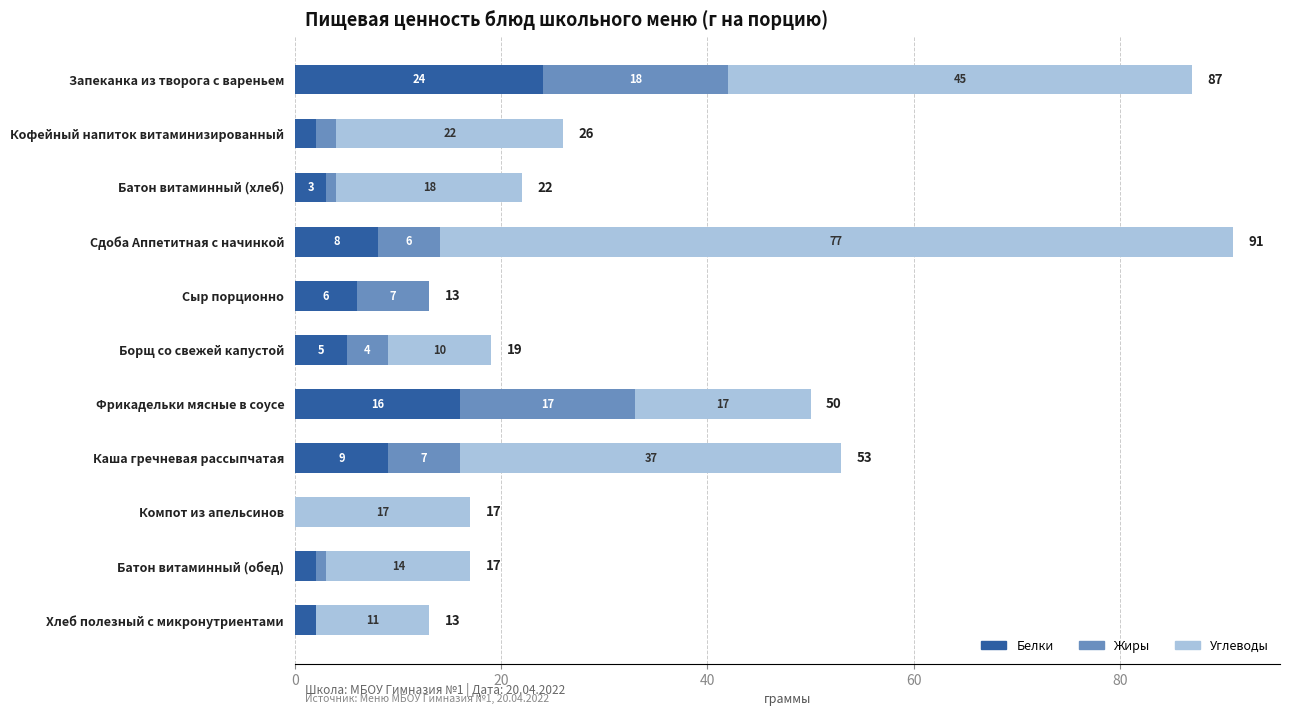

At which category is the sum across all series the highest?

Сдоба Аппетитная с начинкой